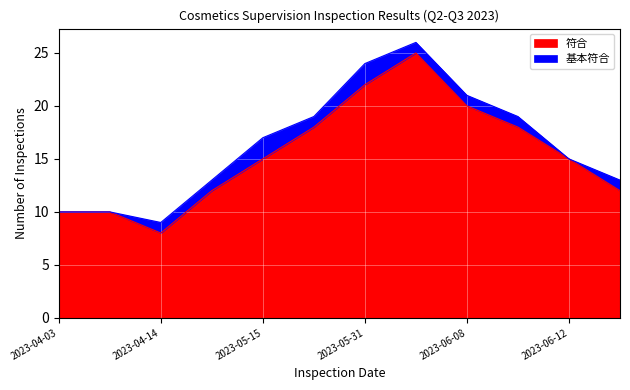

What is the difference between the values at 2023-06-09 and 2023-04-03?

8